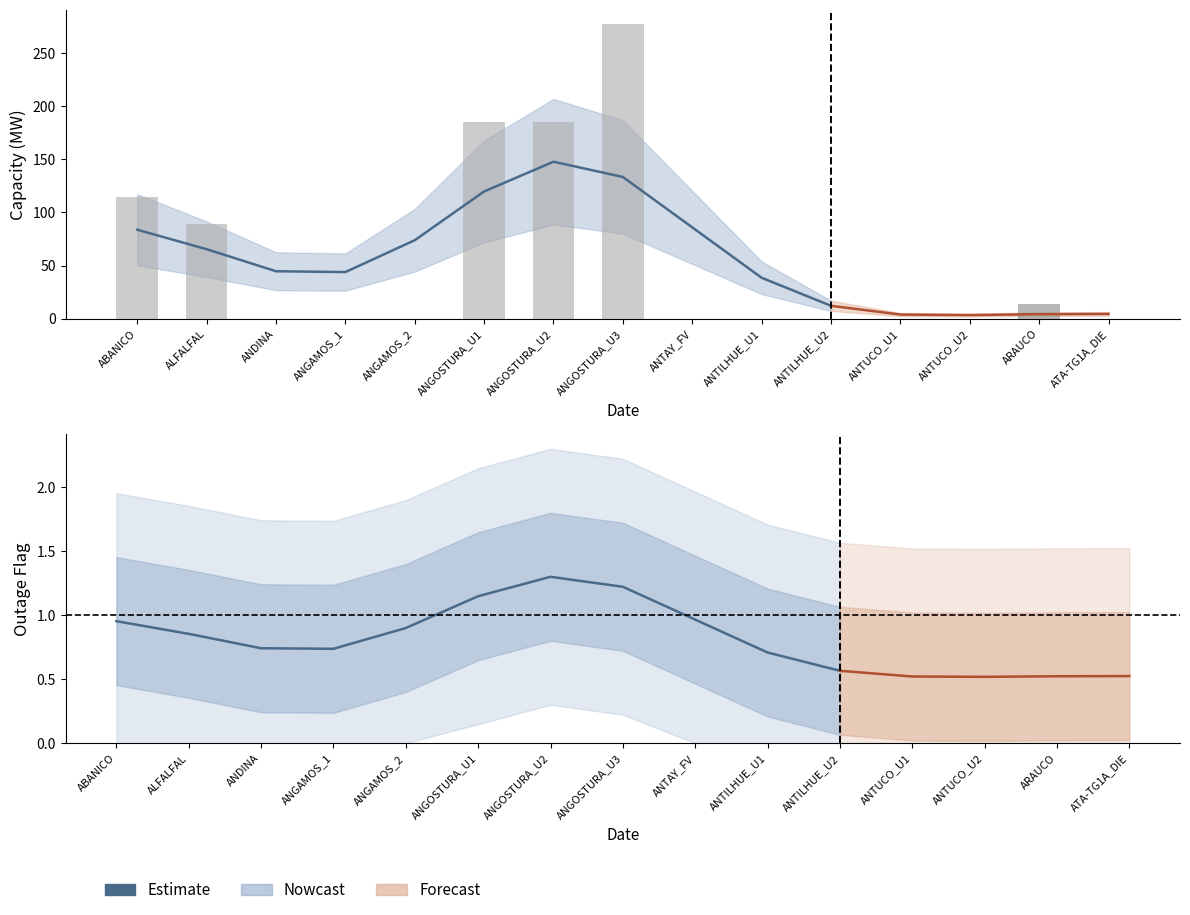

What is the change in value from ABANICO to ANGAMOS_1?

-0.2